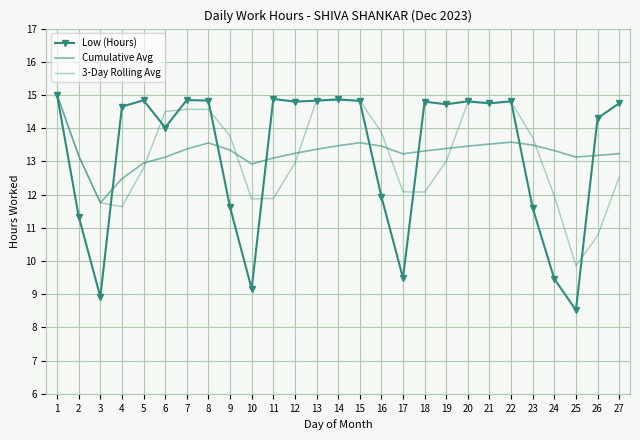

What is the minimum value shown in the chart?

8.5